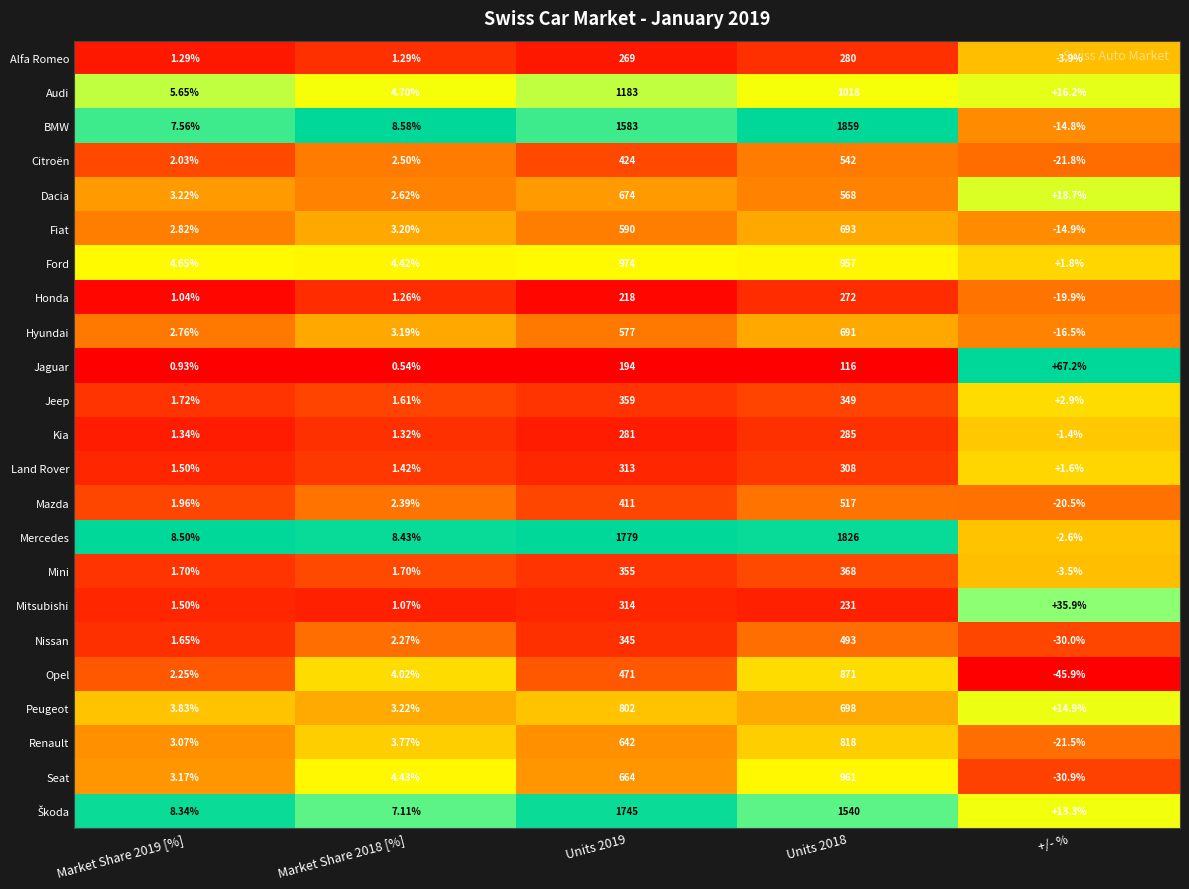

At which category is the sum across all series the highest?

Units 2018